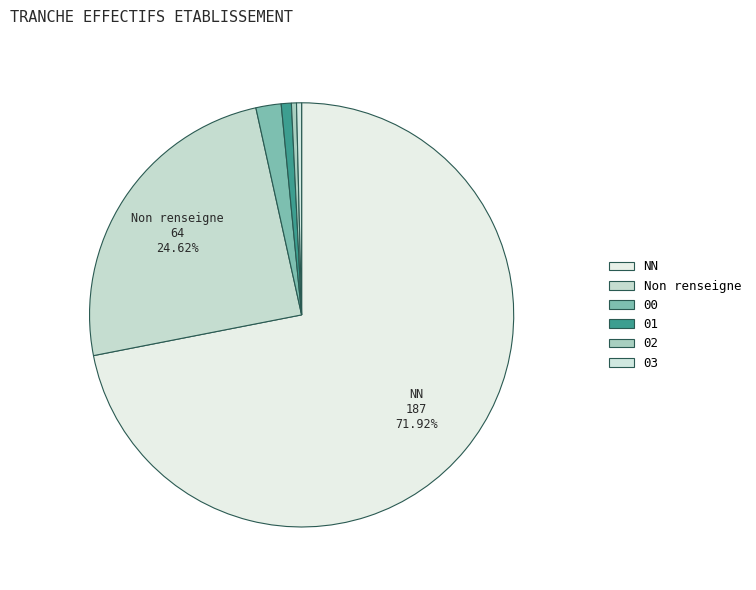

Does any single category account for the majority?

Yes